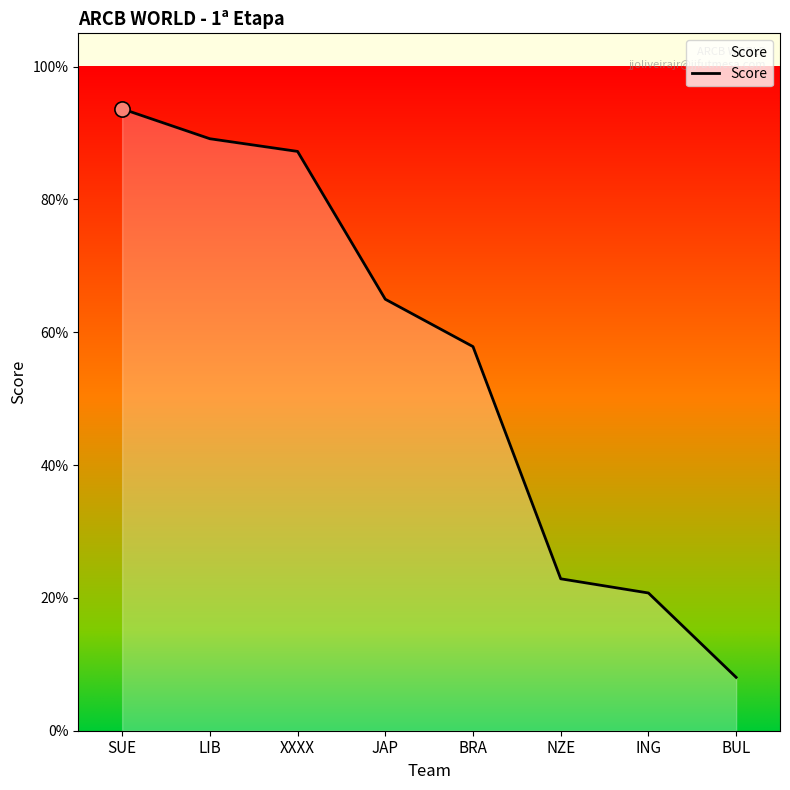

Which has a higher value, JAP or LIB?

LIB